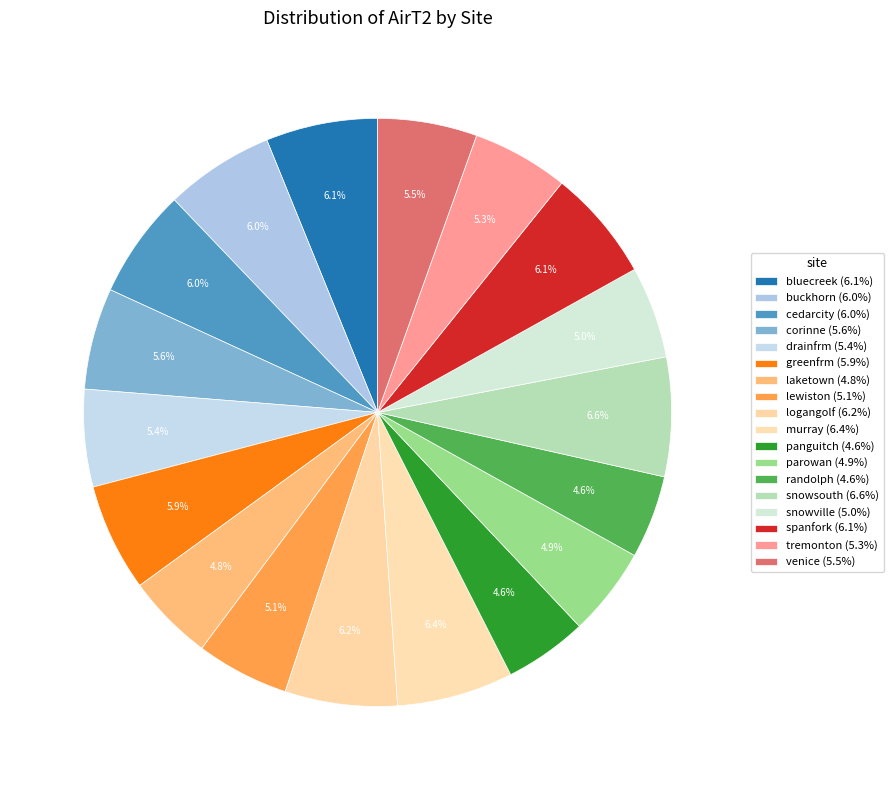

How many segments does this pie chart have?

18